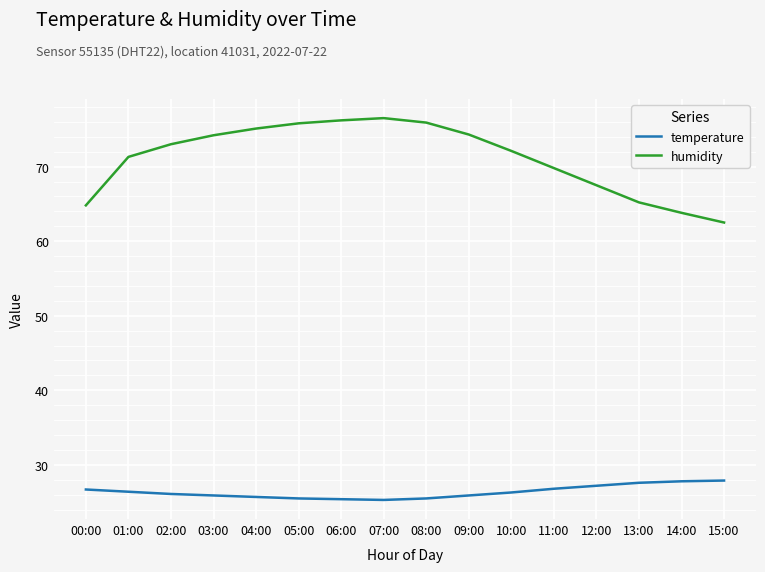

Rank the series by their average value, from lowest to highest.

temperature, humidity